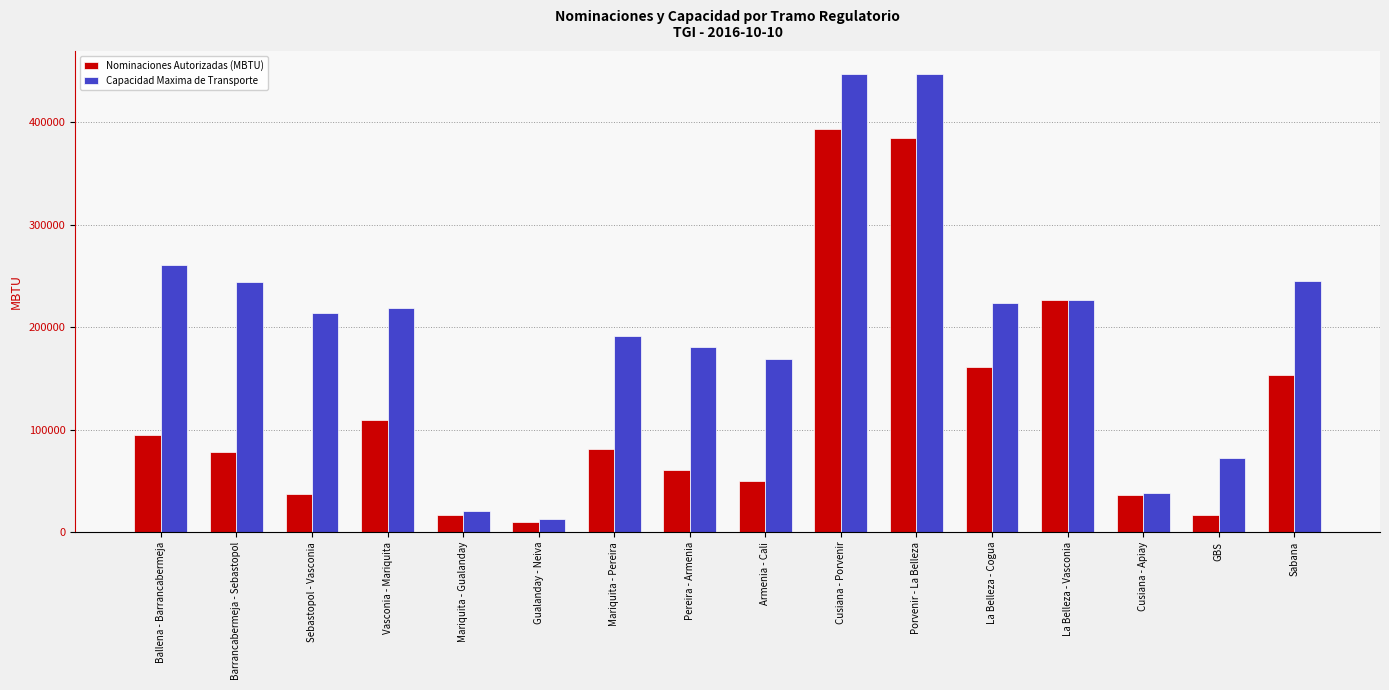

What is the approximate value of Capacidad Maxima de Transporte at Cusiana - Apiay?

37655.9